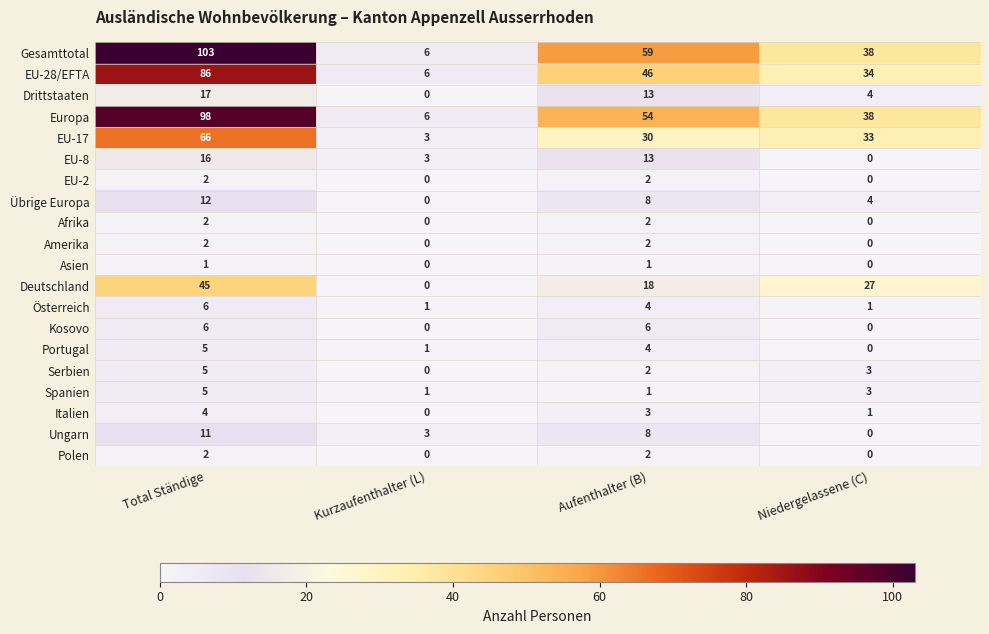

At which category is the sum across all series the highest?

Total Ständige